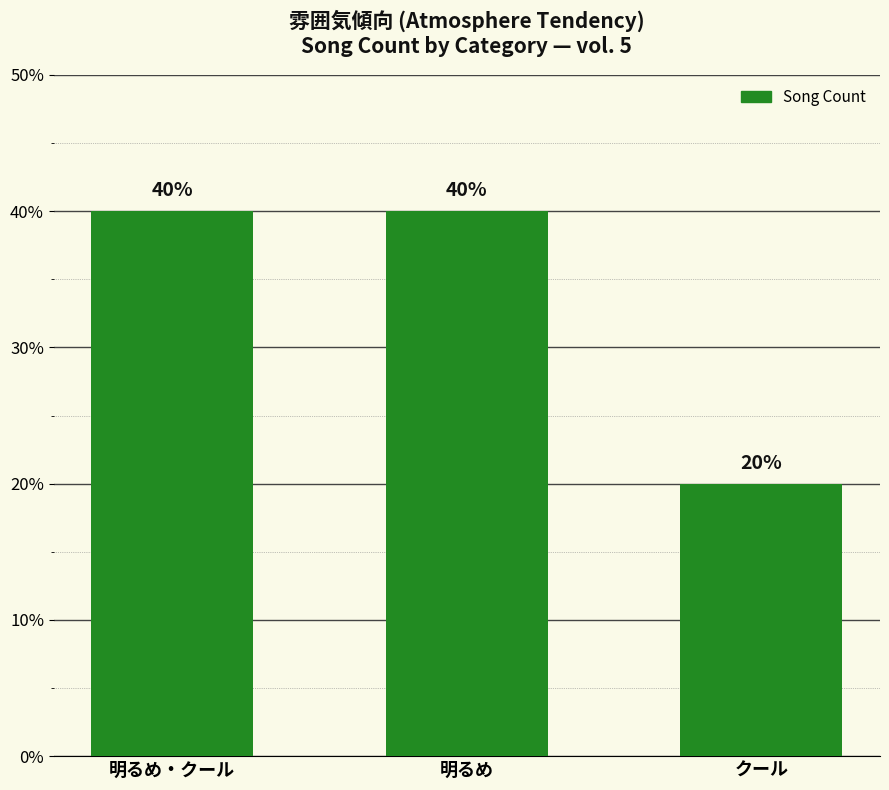

What is the sum of the values at クール and 明るめ・クール?

60